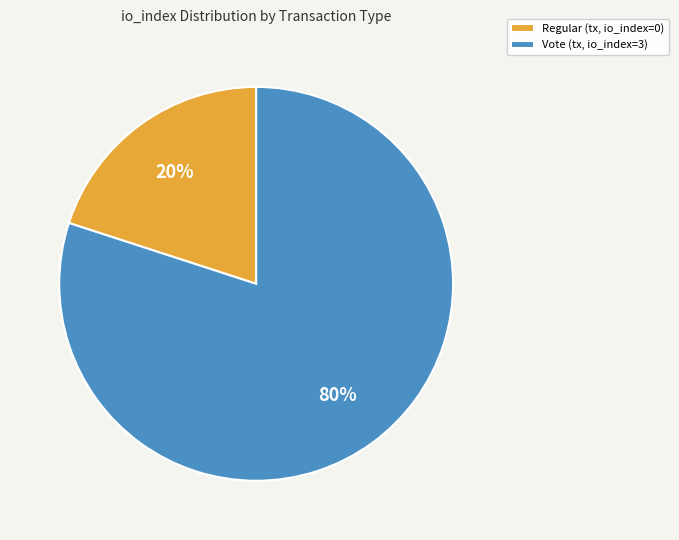

True or false: Regular (tx, io_index=0) accounts for 20% of the total.

True